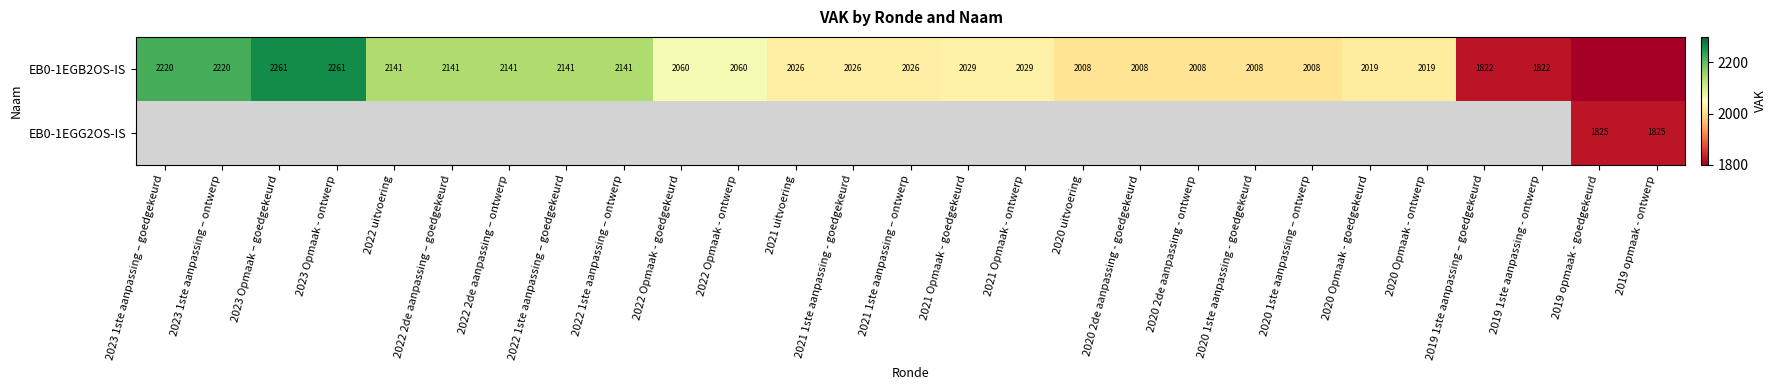

True or false: EB0-1EGB2OS-IS has a value of 2029 at 2021 Opmaak - ontwerp.

True